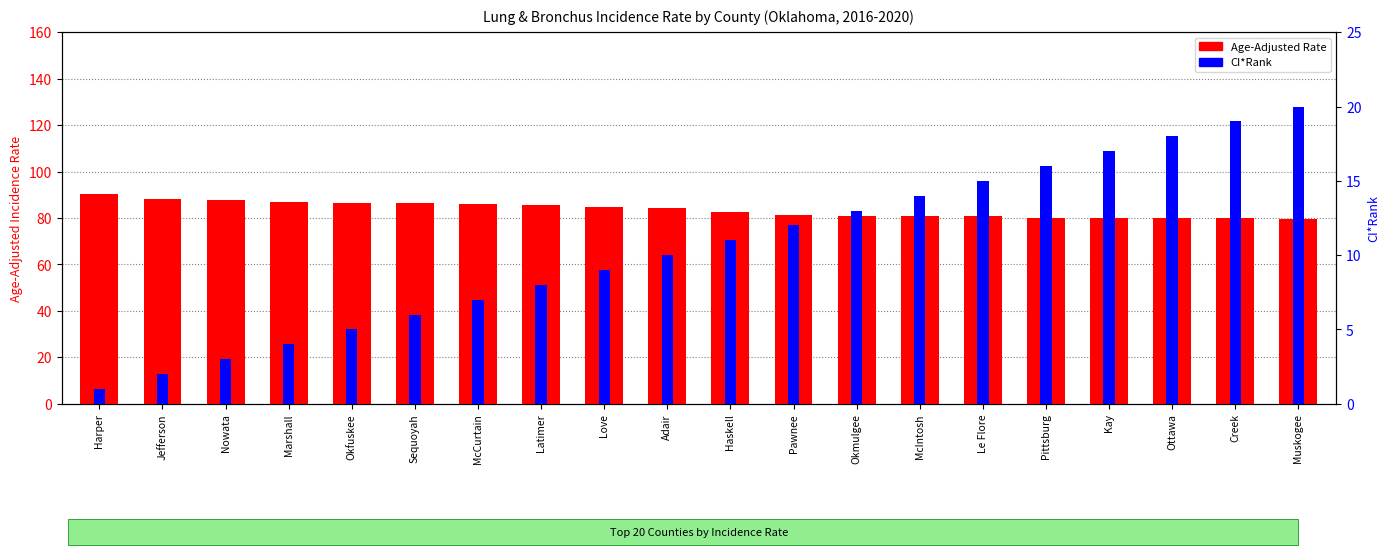

How many groups of bars are there?

20